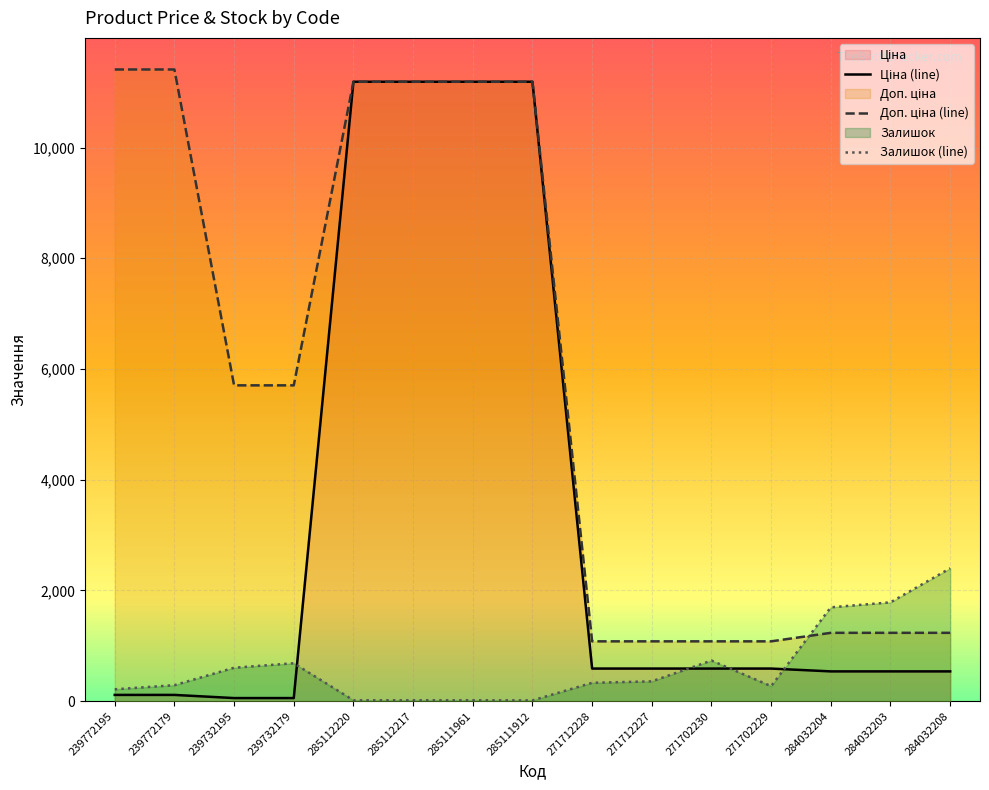

What is the maximum value for Залишок (line)?

2401.0